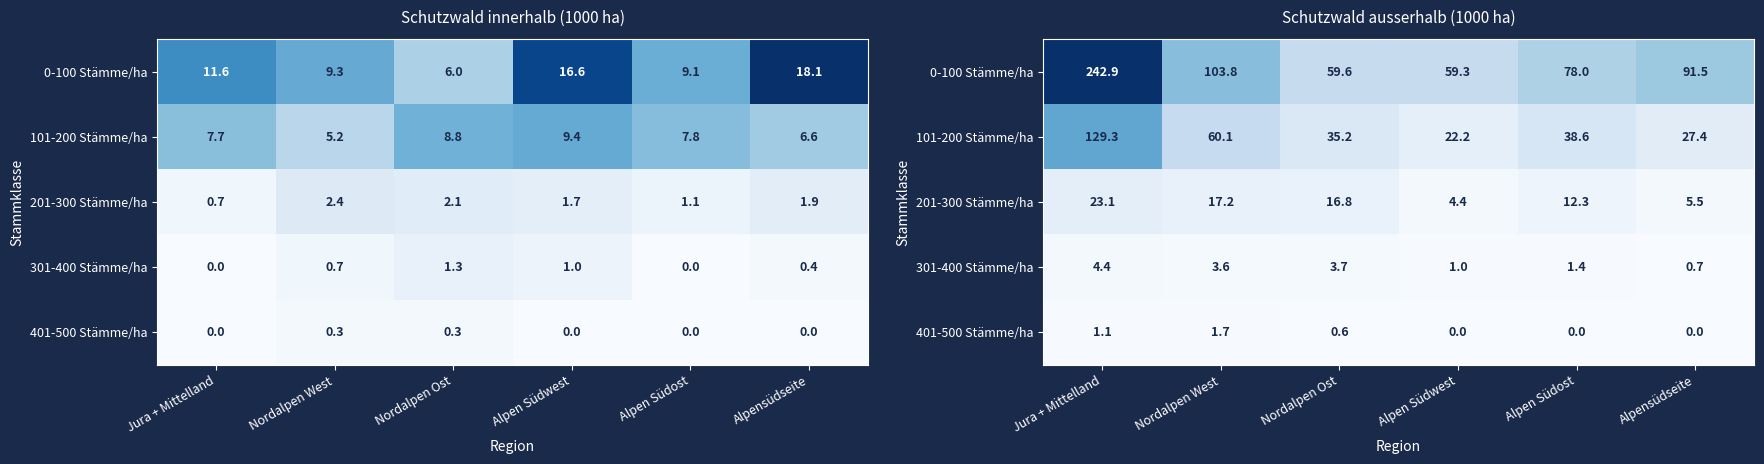

The 201-300 Stämme/ha series shows 5.5 at Alpensüdseite. True or false?

True